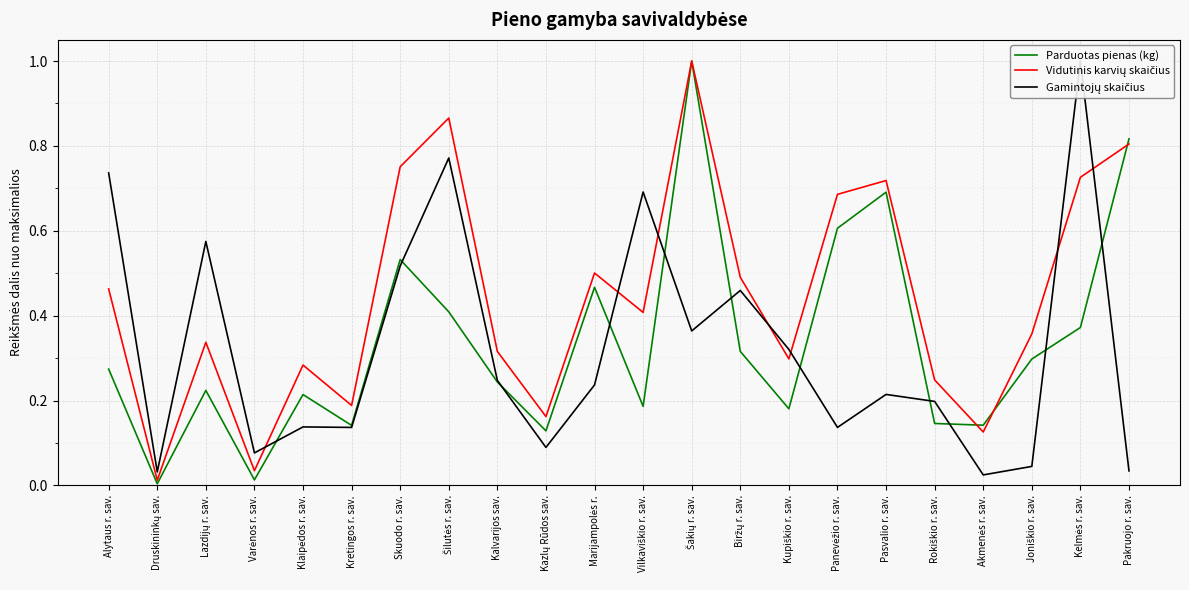

What value does the Parduotas pienas (kg) series have at Skuodo r. sav.?

0.5